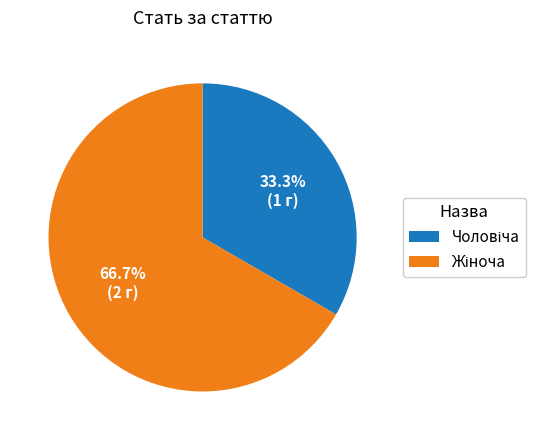

To the nearest percent, what is the average slice percentage?

50%